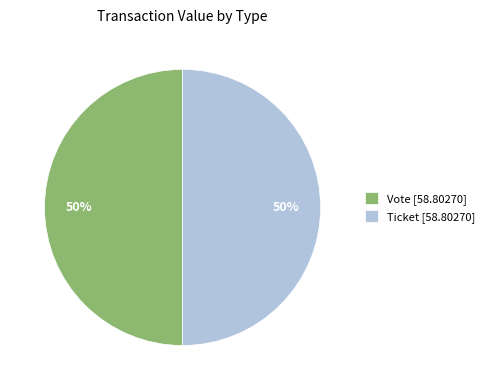

To the nearest percent, what is the average slice percentage?

50%